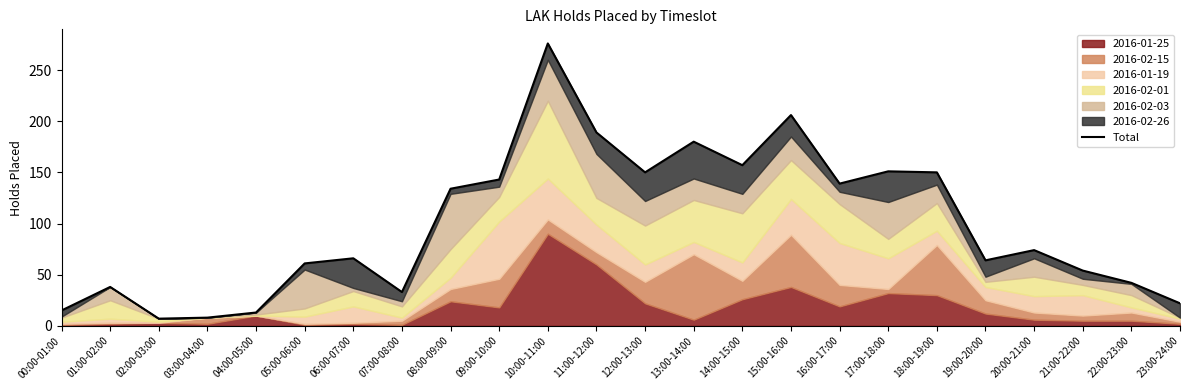

What is the label of the 2nd point from the right?

22:00-23:00